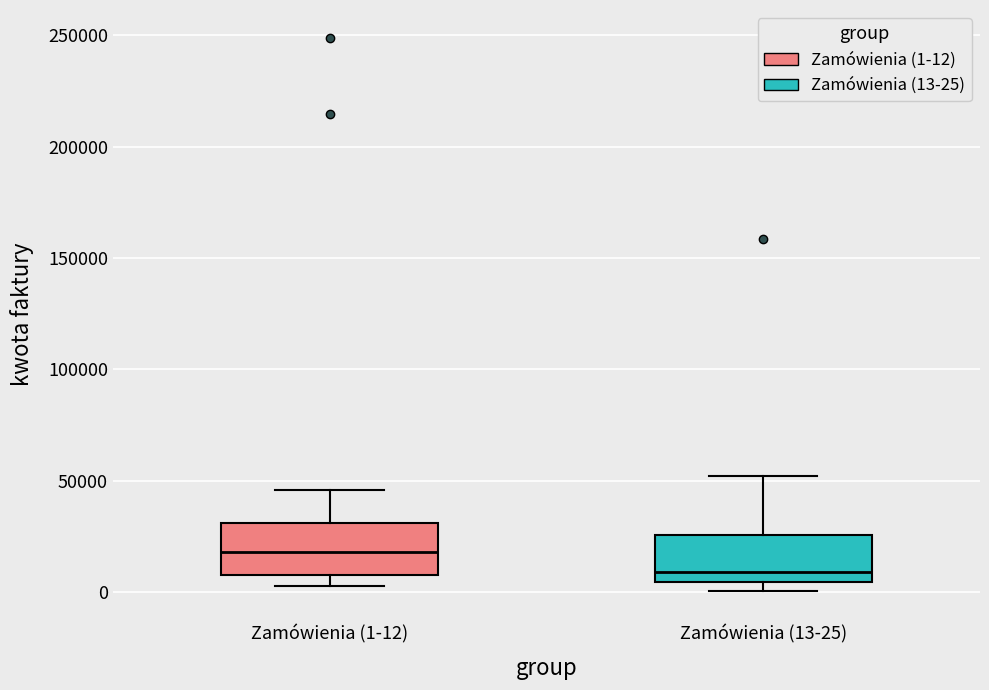

Reading left to right, transcribe this box plot: for each box, give where its median line is, the range the box spans, and where its two whiskers end, as read against the y-axis. The values are not printed on the chart, so give them approximately, as read against the axis.

Zamówienia (1-12): median 20000, box 10000 to 30000, whiskers 0 to 45000
Zamówienia (13-25): median 10000, box 5000 to 25000, whiskers 0 to 50000